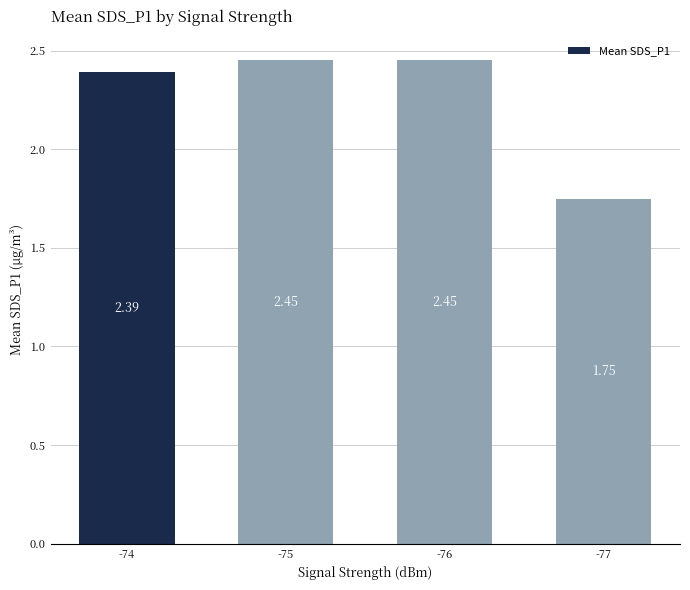

What is the sum of the values at -75 and -77?

4.2